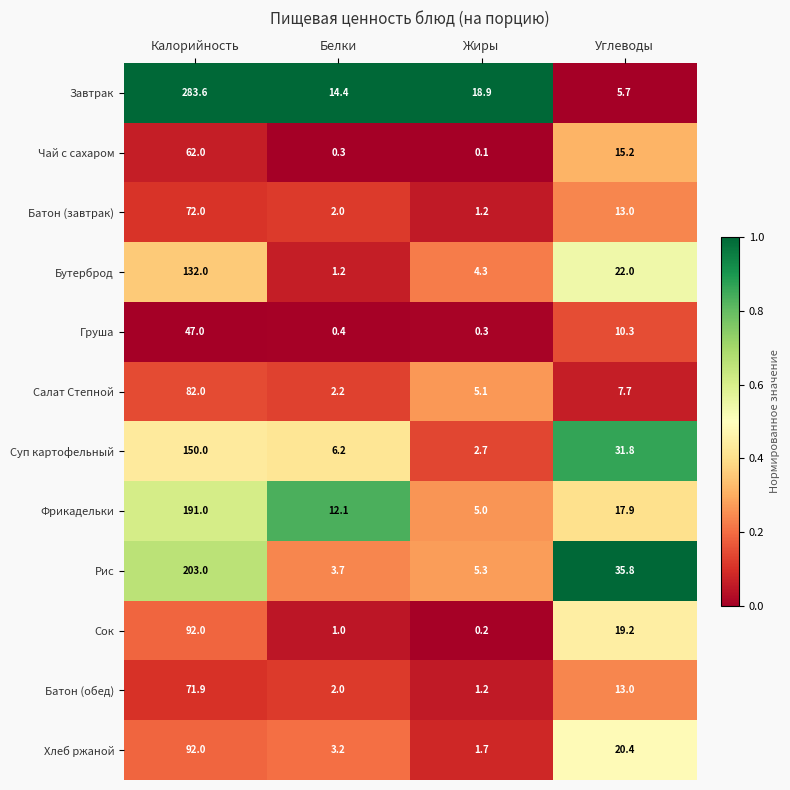

What is the difference between the highest and lowest values at Жиры?

18.8